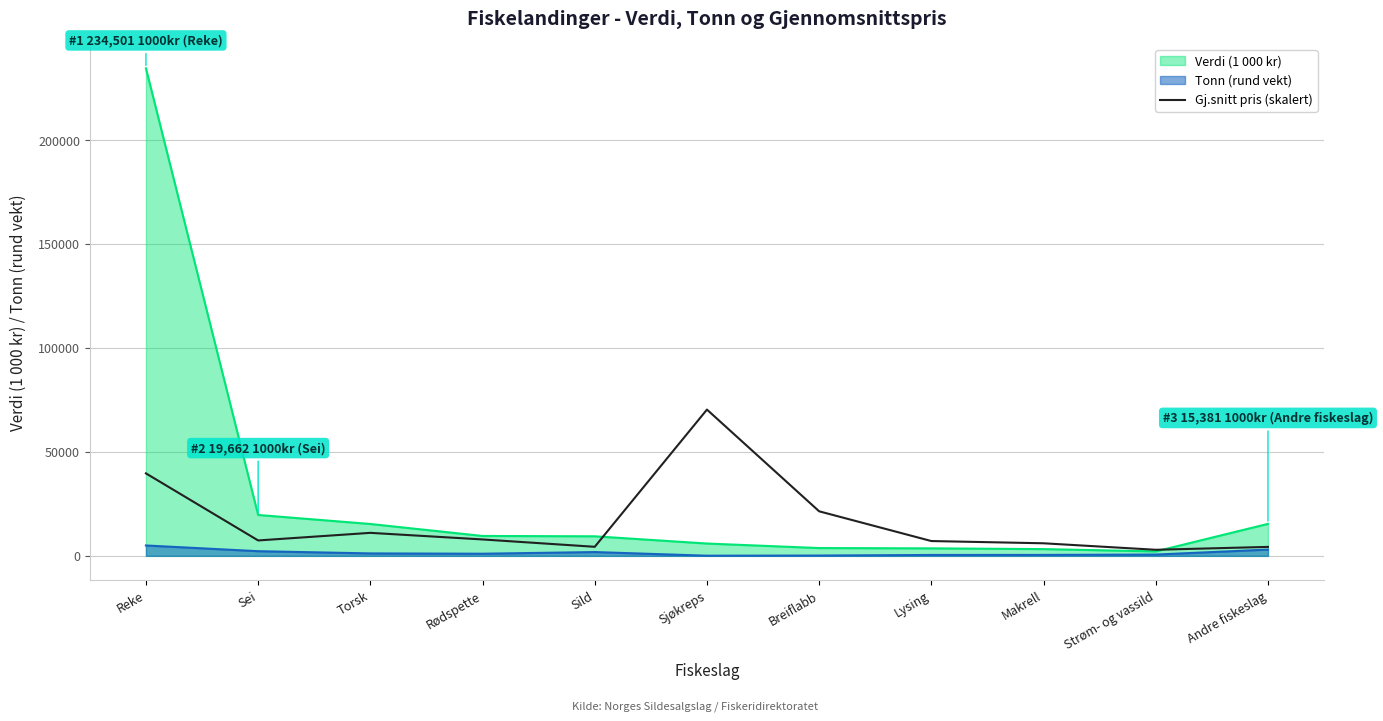

What is the label of the 7th point from the left?

Breiflabb